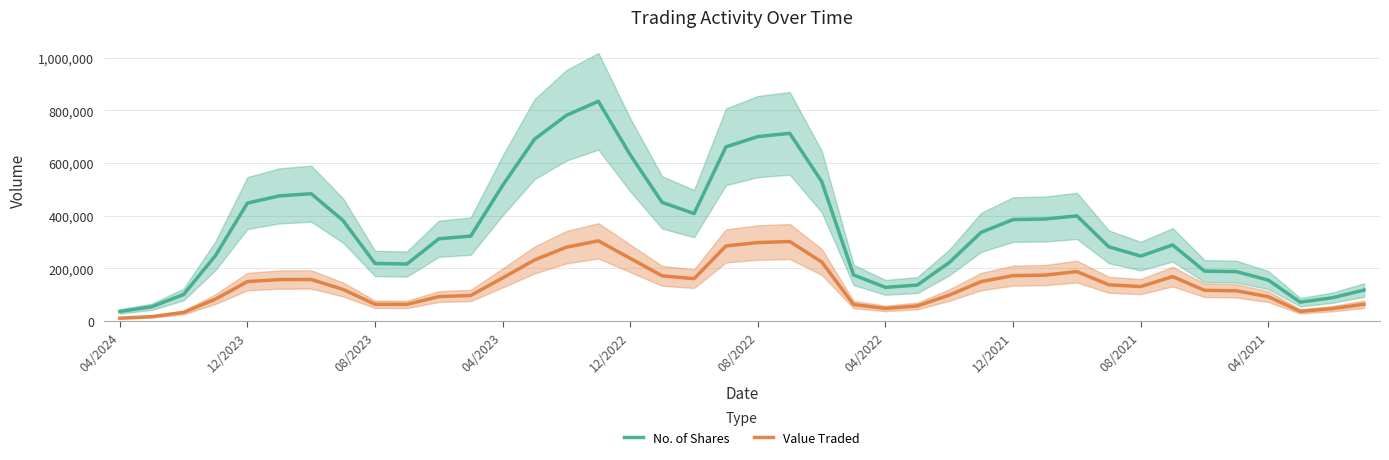

Count the number of data series in this chart.

2